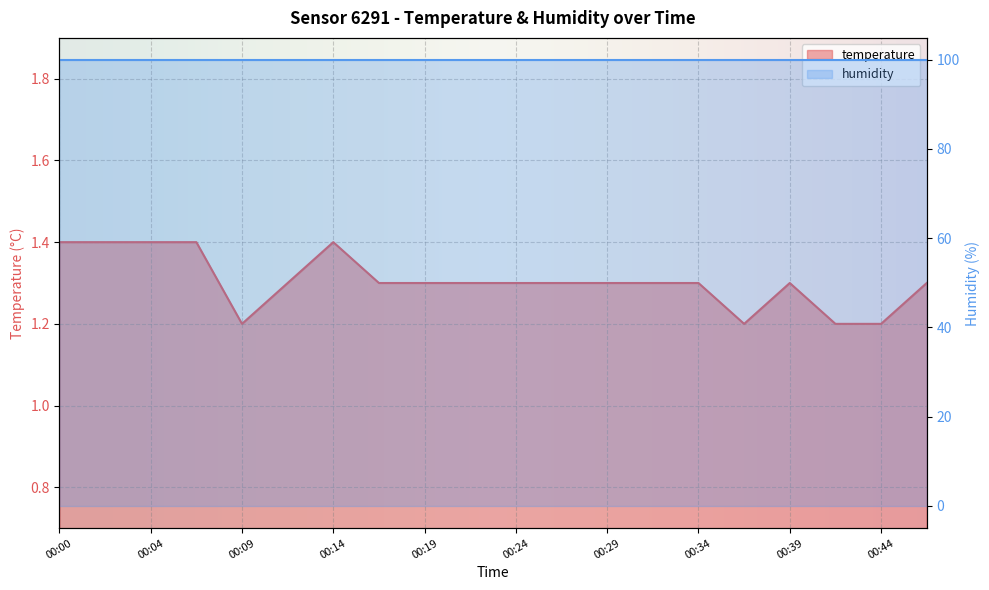

Reading left to right, transcribe all the data shown in this chart.

00:00=1.4	00:02=1.4	00:04=1.4	00:07=1.4	00:09=1.2	00:12=1.3	00:14=1.4	00:17=1.3	00:19=1.3	00:22=1.3	00:24=1.3	00:27=1.3	00:29=1.3	00:32=1.3	00:34=1.3	00:37=1.2	00:39=1.3	00:42=1.2	00:44=1.2	00:47=1.3